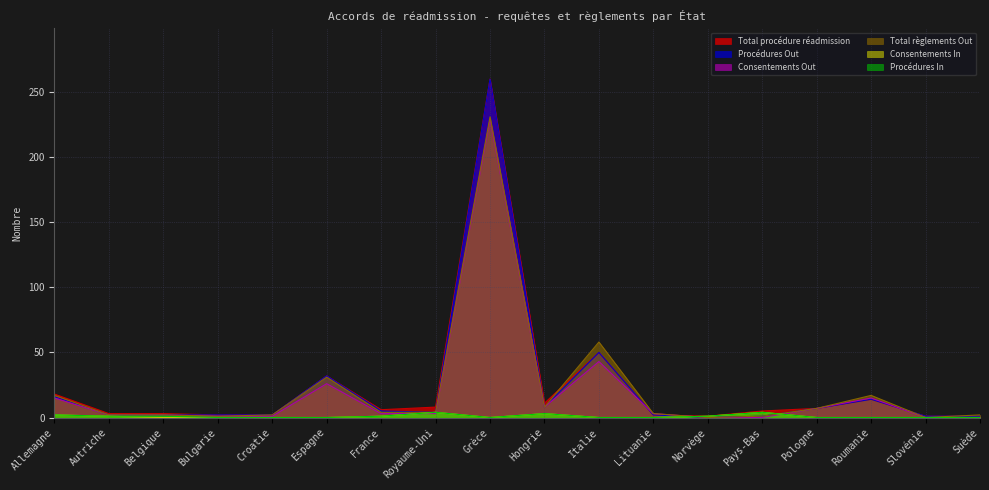

Where is the first local maximum for Total procédure réadmission?

Espagne